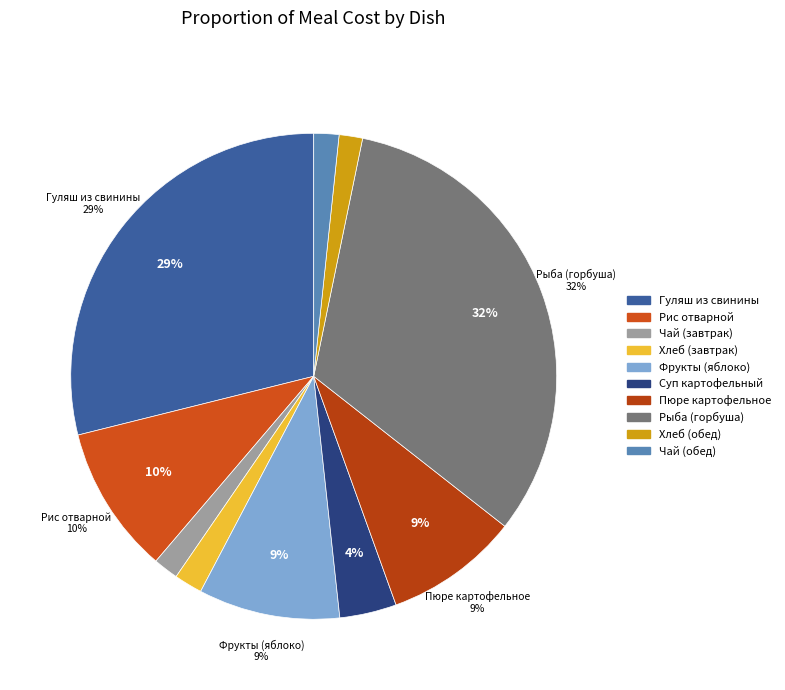

Is Хлеб пшеничный (завтрак) the majority of the pie?

No